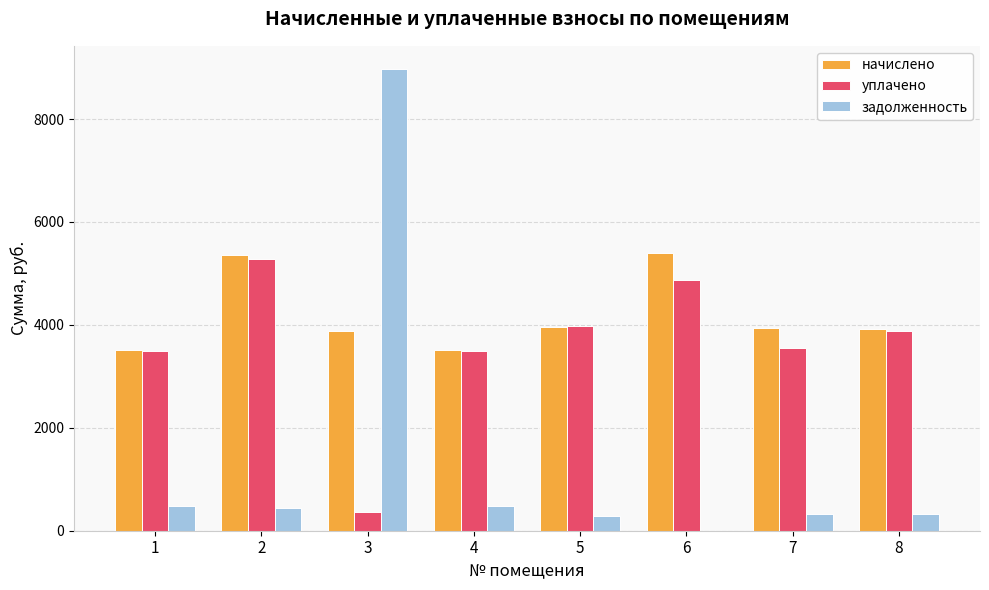

Between 3 and 5, which series saw the biggest shift?

задолженность